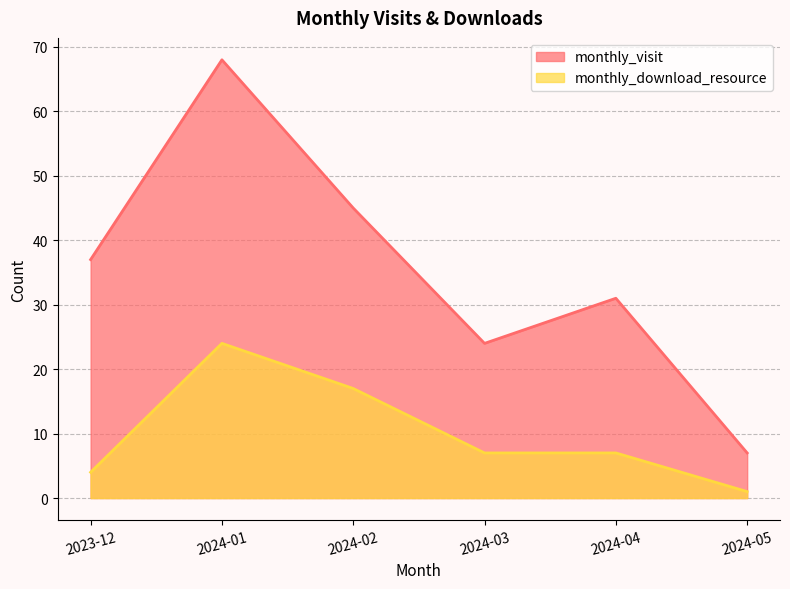

True or false: monthly_visit and monthly_download_resource cross at least once.

False